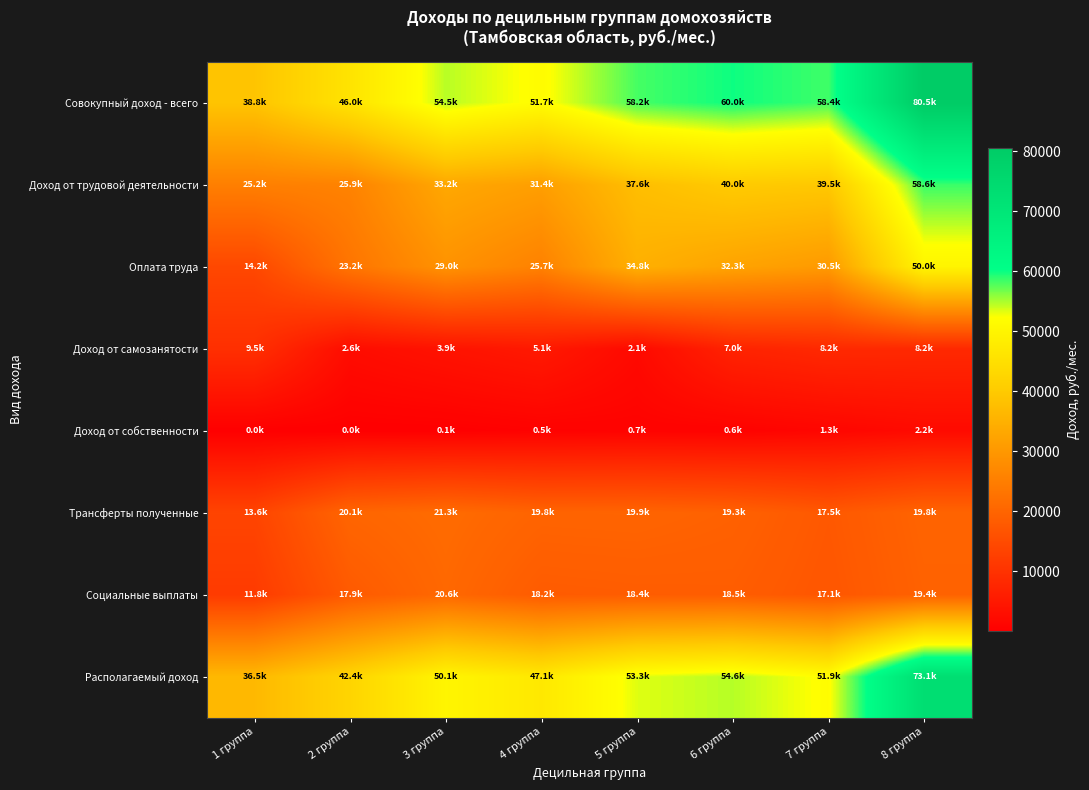

Reading right to left, extract all data points from this chart.

Совокупный доход - всего: 8 группа=80511.7	7 группа=58370.9	6 группа=59952.6	5 группа=58178.4	4 группа=51695.5	3 группа=54543.0	2 группа=45984.7	1 группа=38815.6
Доход от трудовой деятельности: 8 группа=58558.7	7 группа=39529.5	6 группа=40042.0	5 группа=37577.1	4 группа=31384.7	3 группа=33186.2	2 группа=25863.7	1 группа=25187.7
Оплата труда: 8 группа=50012.2	7 группа=30461.9	6 группа=32291.9	5 группа=34815.3	4 группа=25654.3	3 группа=28992.5	2 группа=23158.8	1 группа=14223.5
Доход от самозанятости: 8 группа=8183.4	7 группа=8204.5	6 группа=7033.8	5 группа=2059.5	4 группа=5096.7	3 группа=3882.1	2 группа=2558.8	1 группа=9475.1
Доход от собственности: 8 группа=2181.5	7 группа=1317.7	6 группа=640.2	5 группа=702.1	4 группа=529.8	3 группа=99.8	2 группа=27.8	1 группа=43.8
Трансферты полученные: 8 группа=19771.5	7 группа=17523.7	6 группа=19270.4	5 группа=19899.2	4 группа=19781.0	3 группа=21257.0	2 группа=20093.2	1 группа=13584.0
Социальные выплаты: 8 группа=19369.1	7 группа=17131.2	6 группа=18482.4	5 группа=18378.8	4 группа=18162.9	3 группа=20630.8	2 группа=17886.2	1 группа=11757.9
Располагаемый доход: 8 группа=73076.1	7 группа=51859.5	6 группа=54615.4	5 группа=53299.6	4 группа=47112.5	3 группа=50092.2	2 группа=42438.1	1 группа=36484.0